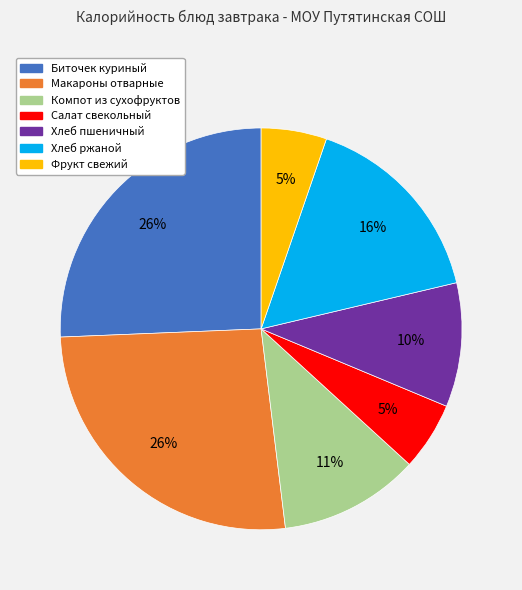

Is the sum of Компот из сухофруктов and Салат свекольный greater than half?

No